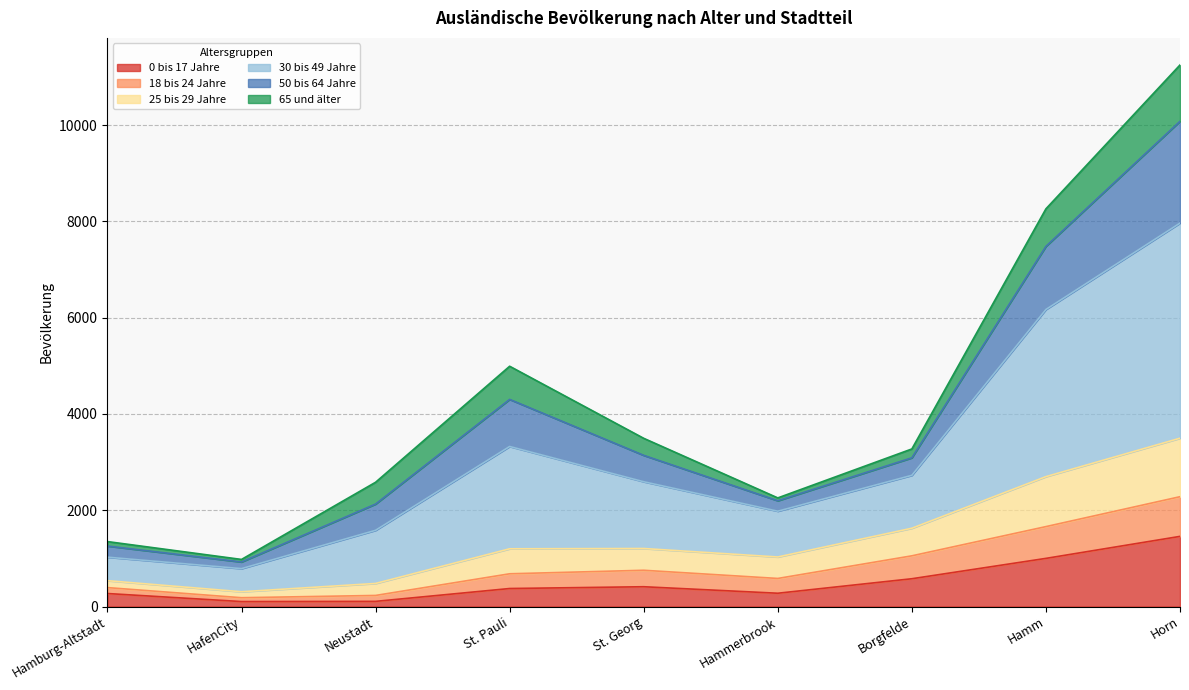

True or false: 30 bis 49 Jahre has a value of 16286 at Horn.

False